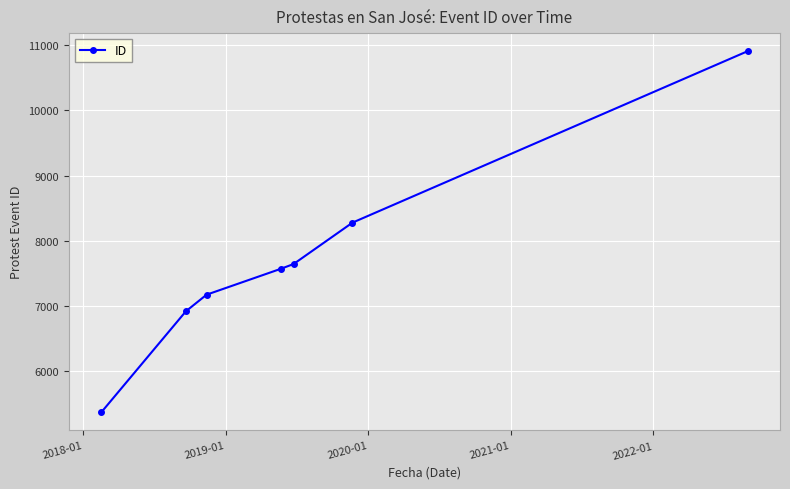

What is the value of the 5th point from the left?

7640